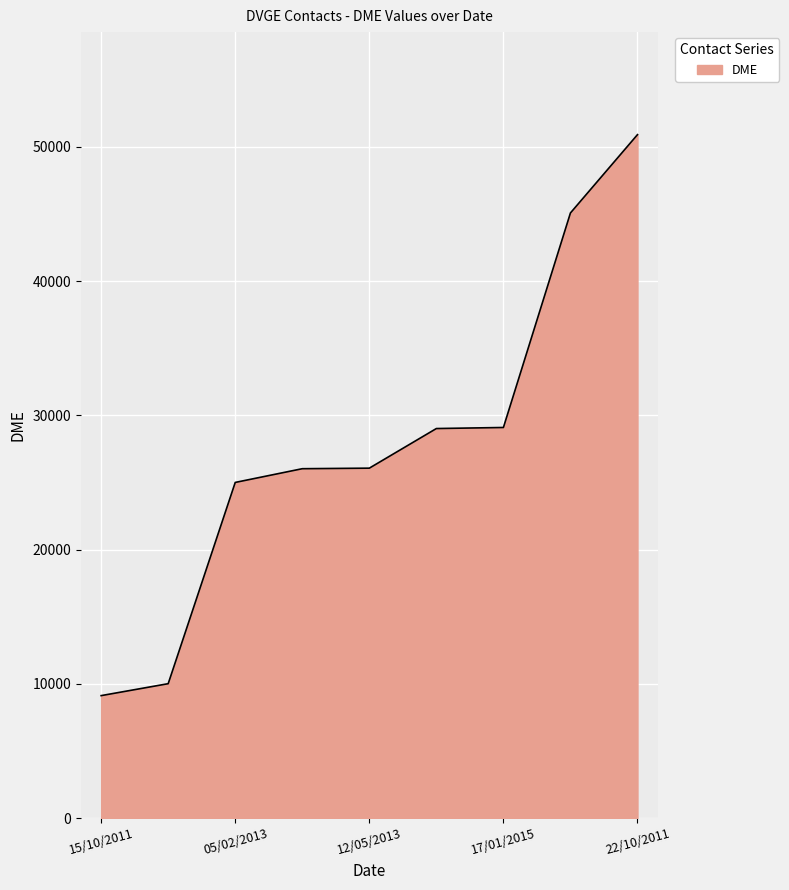

What is the maximum value shown in the chart?

50903